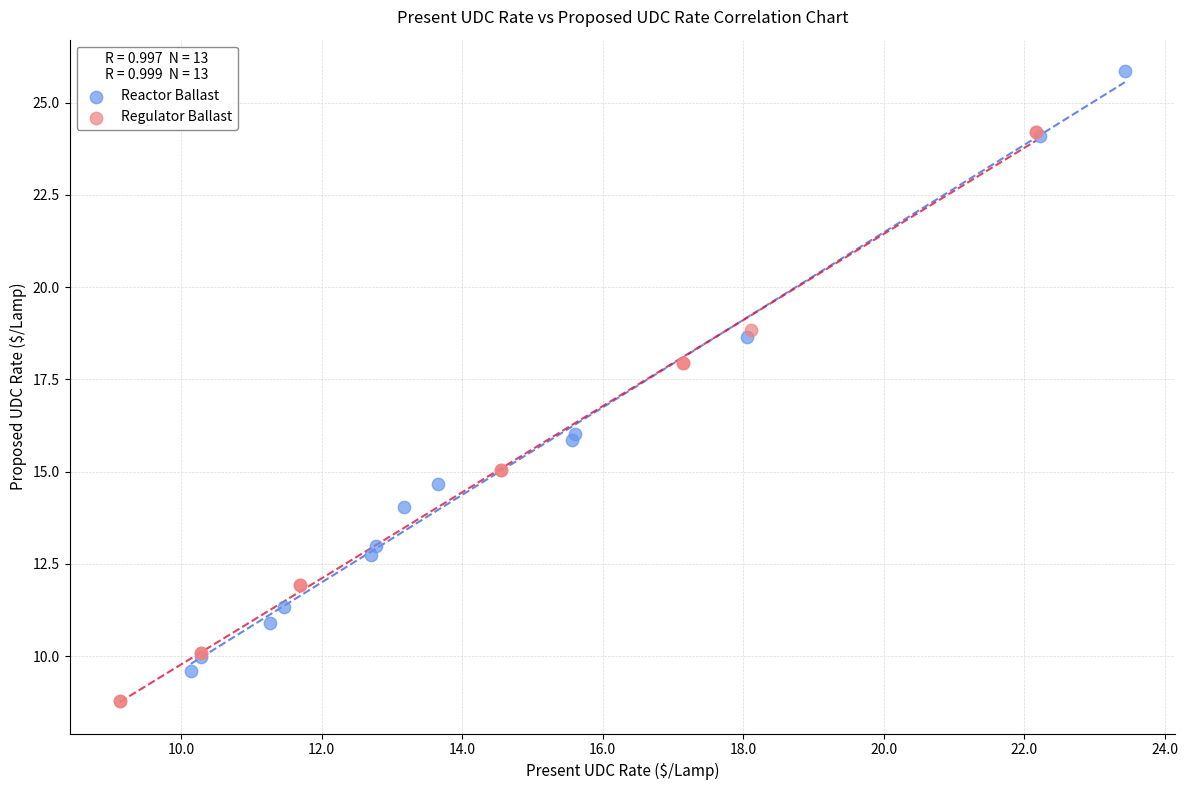

What are all the series names shown in the legend?

Reactor Ballast, Regulator Ballast